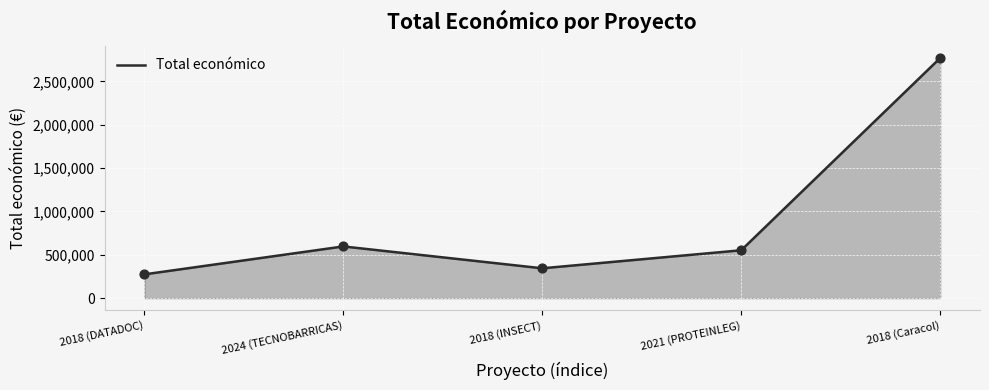

Which has a higher value, 2018 (DATADOC) or 2024 (TECNOBARRICAS)?

2024 (TECNOBARRICAS)